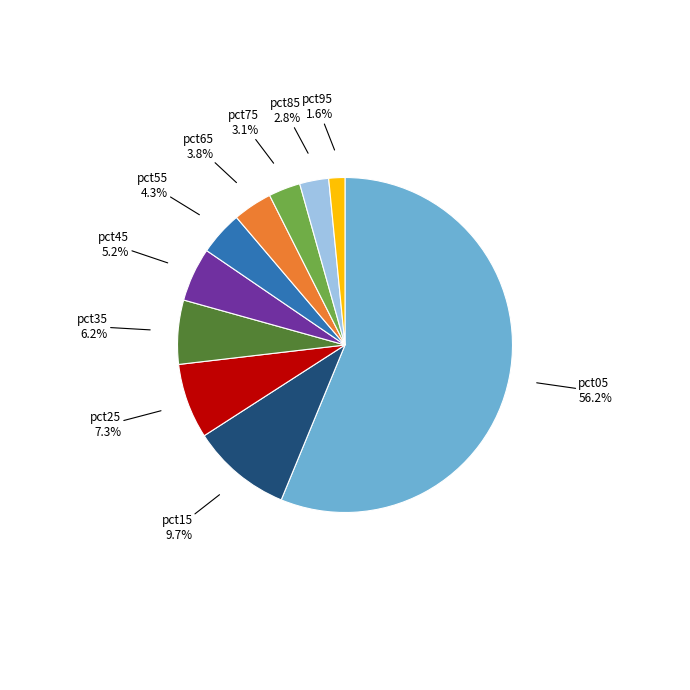

Is there any slice that represents more than half of the pie?

Yes